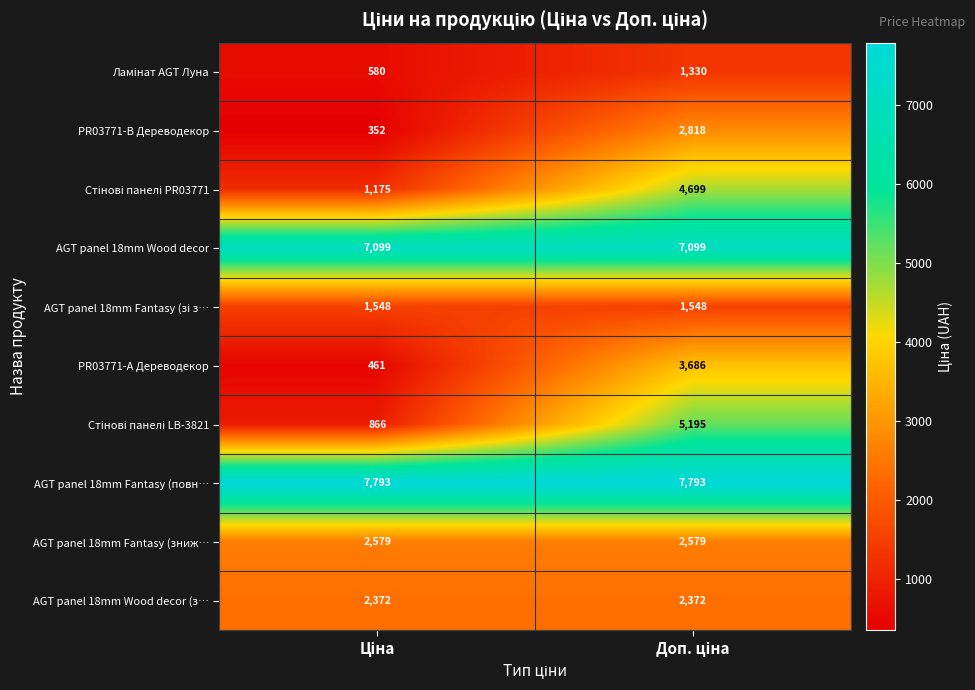

What is the average value of the AGT panel 18mm Wood decor (з… series?

2372